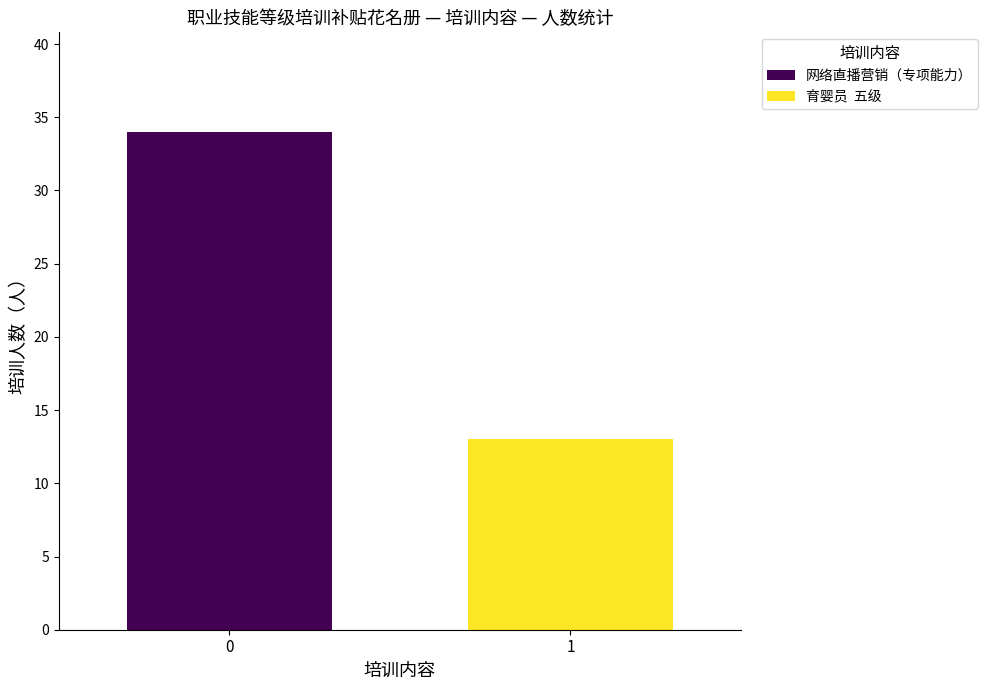

What is the smallest value displayed?

13